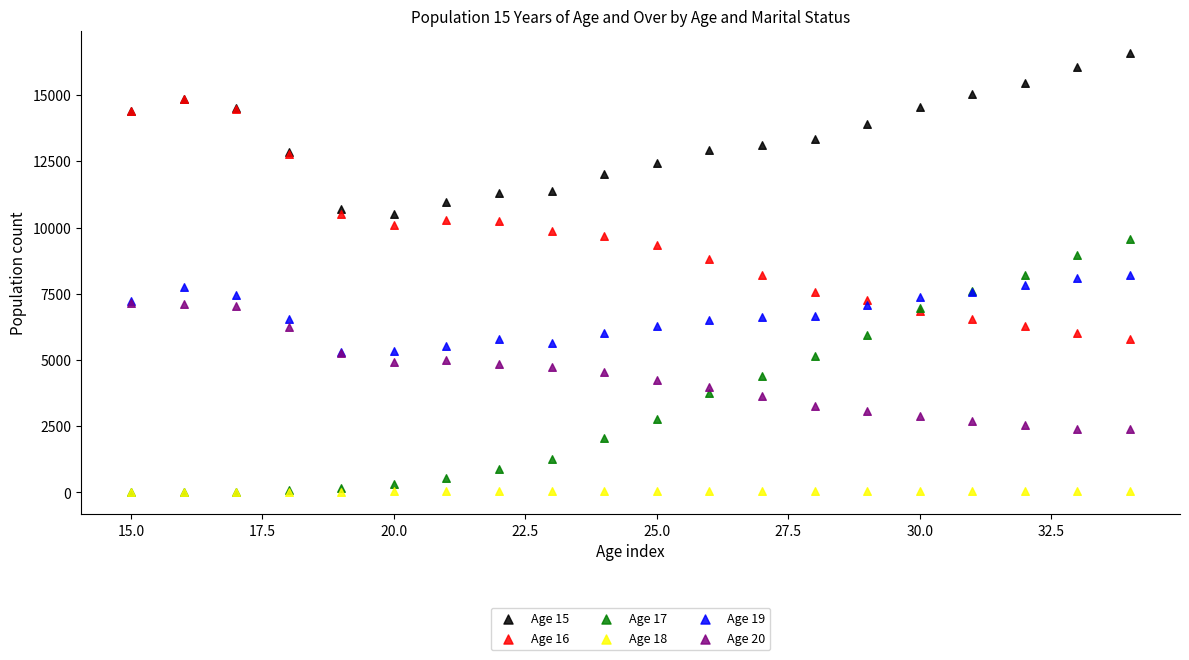

Which series has the widest spread of Y values?

Age 17